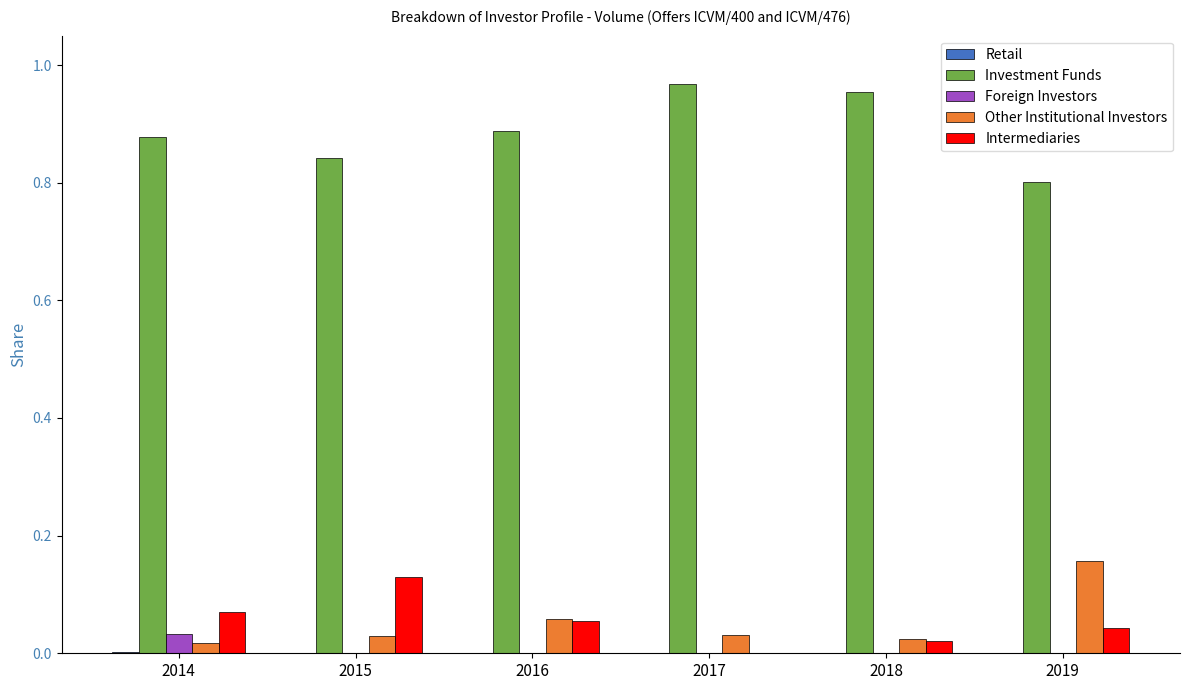

Which category has the highest value in the Other Institutional Investors series?

2019